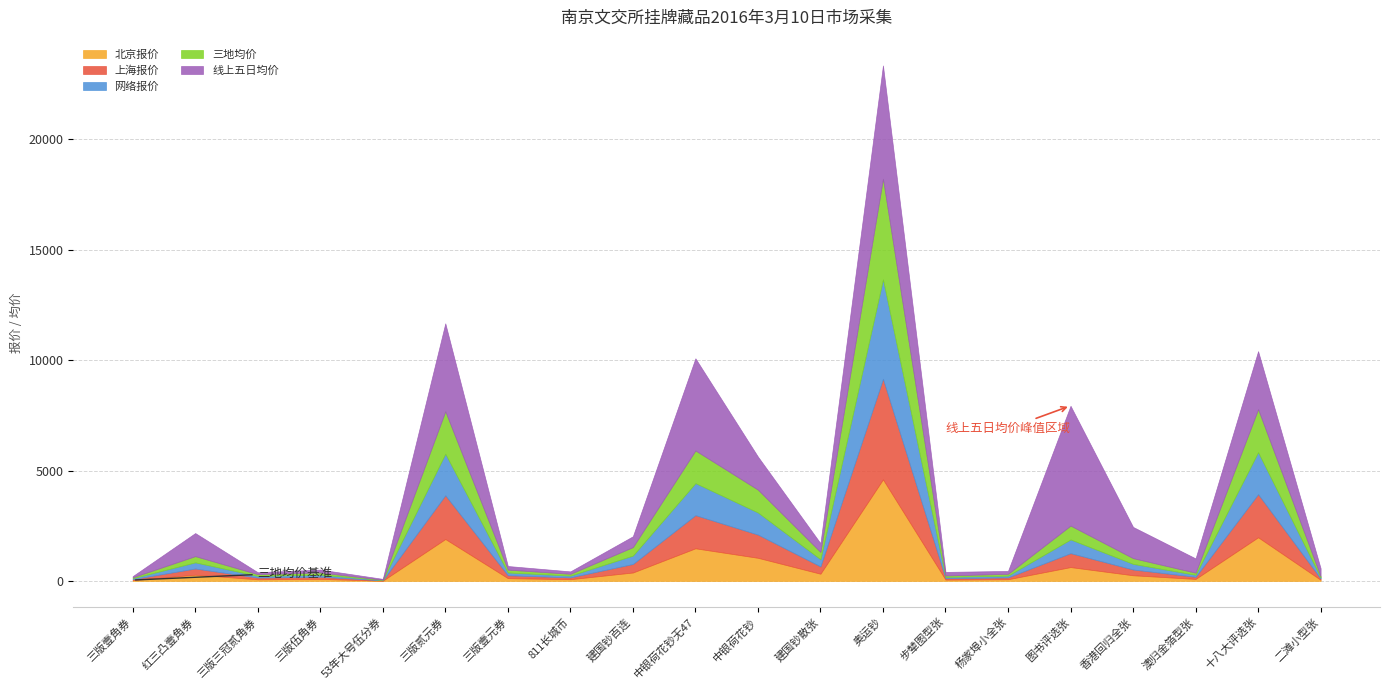

What is the difference between the second highest and second lowest values in the 上海报价 series?

1937.0